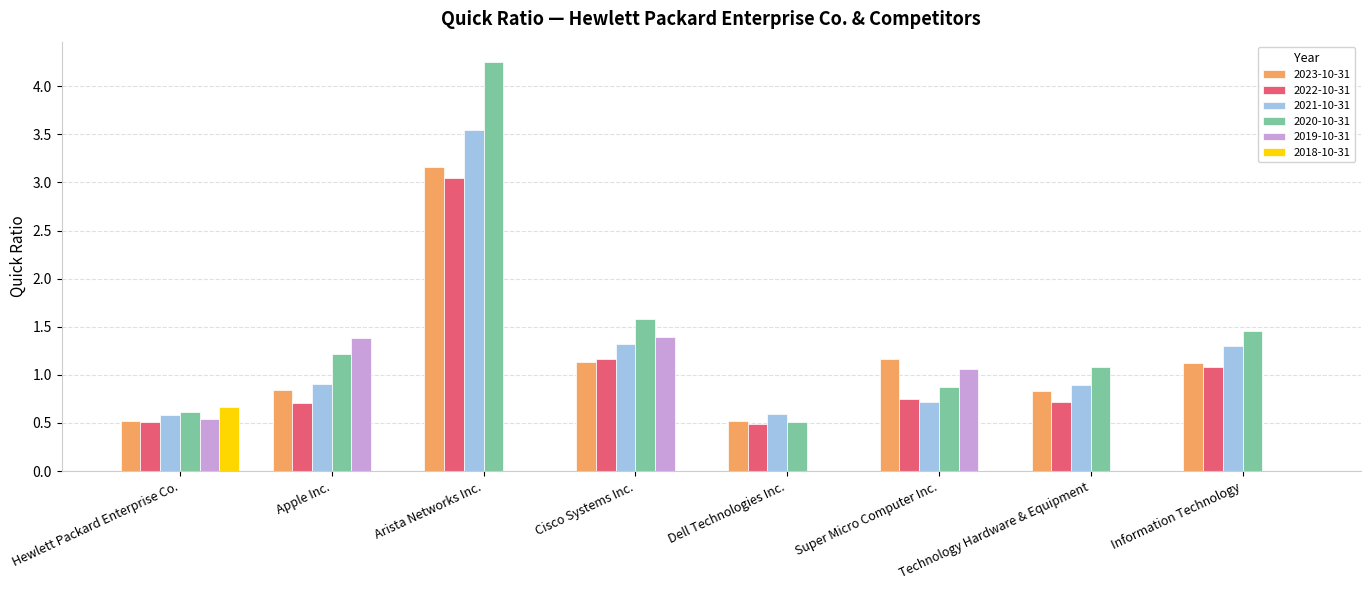

True or false: 2023-10-31 has a value of 0.5 at Apple Inc..

False